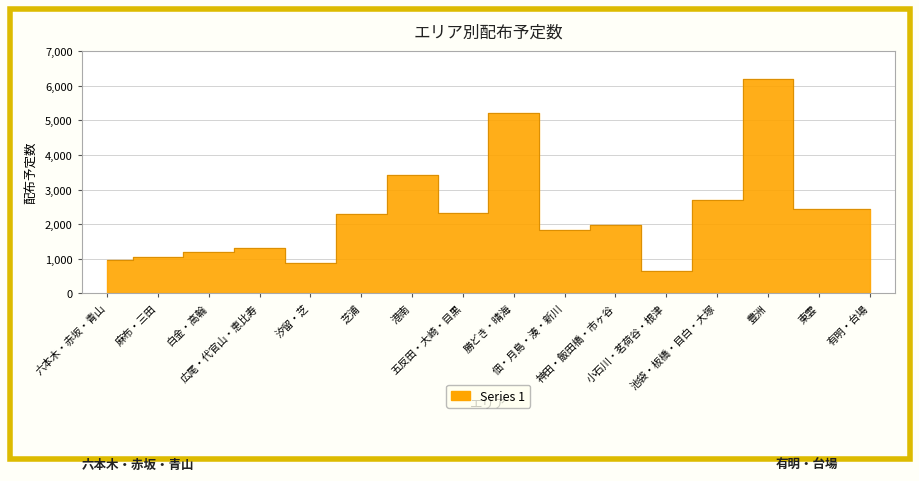

At which category does the chart reach its minimum across all series?

小石川・茗荷谷・根津